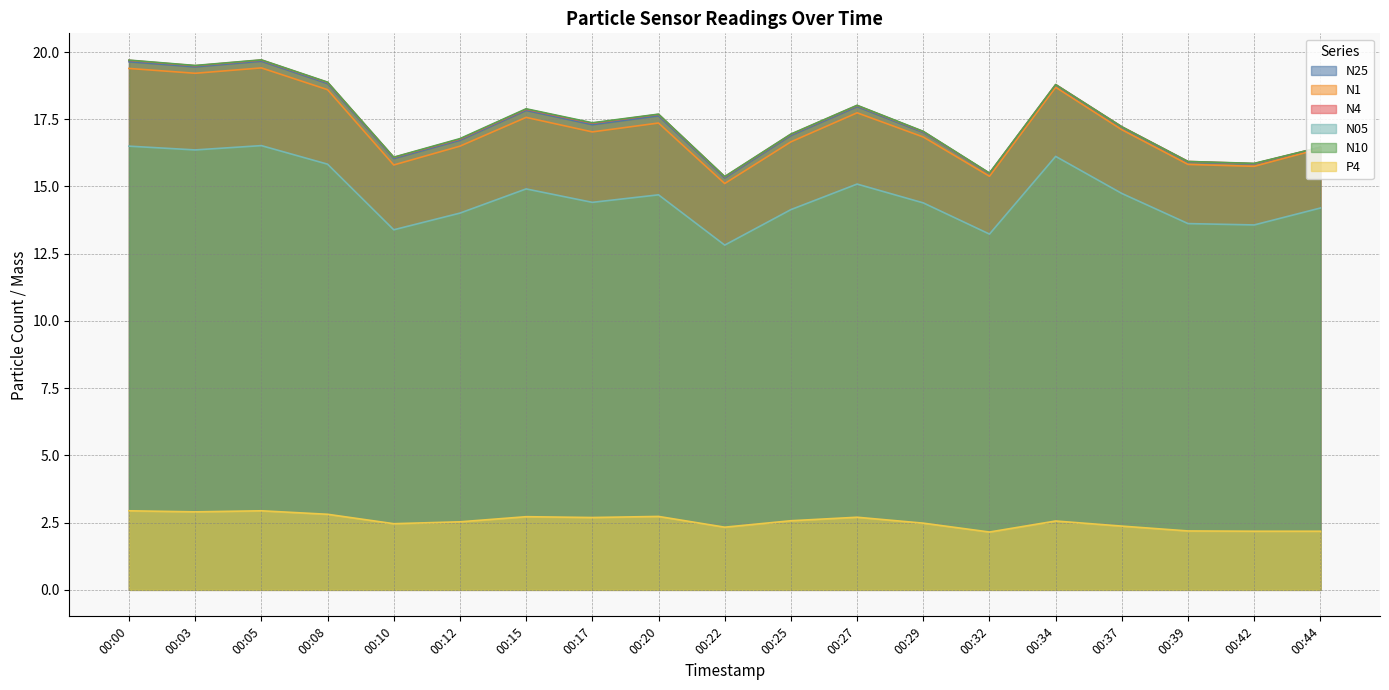

The N4 series shows 18.0 at 00:27. True or false?

True